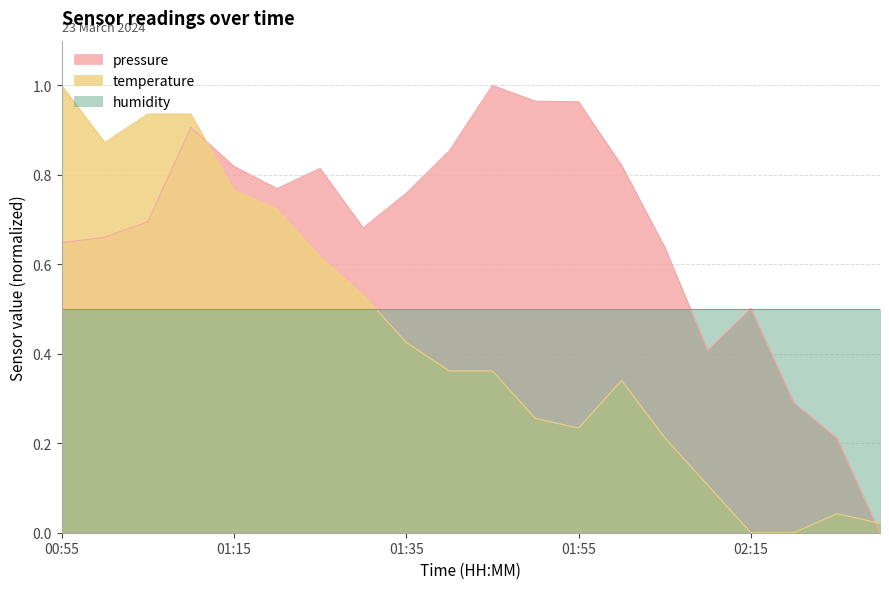

What are all the series names shown in the legend?

pressure, temperature, humidity